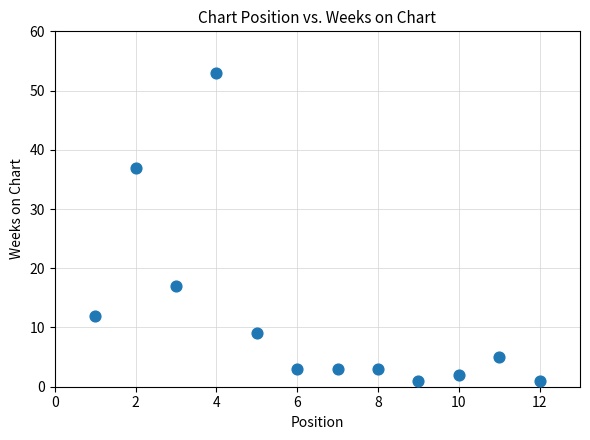

What is the average Y value?

12